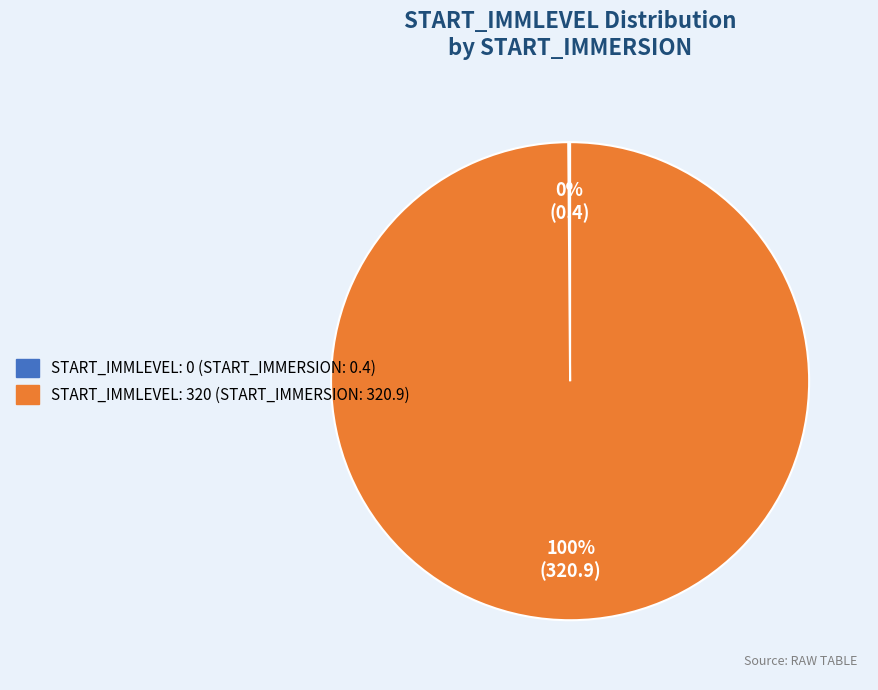

Which slice represents more than half of the pie?

START_IMMLEVEL: 320 (START_IMMERSION: 320.9)